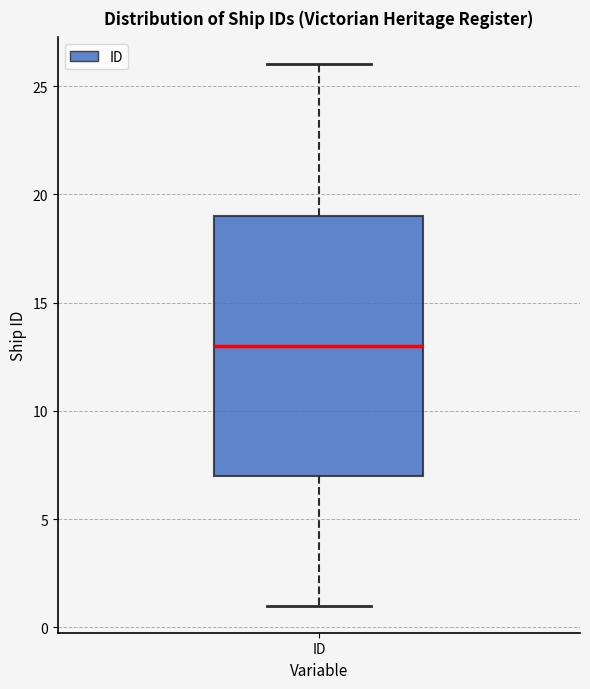

Read this box plot against the y-axis: the position of the median line, the range covered by the box, and the ends of both whiskers. The values are not printed on the chart, so give them approximately, as read against the axis.

median 13, box 7 to 19, whiskers 1 to 26